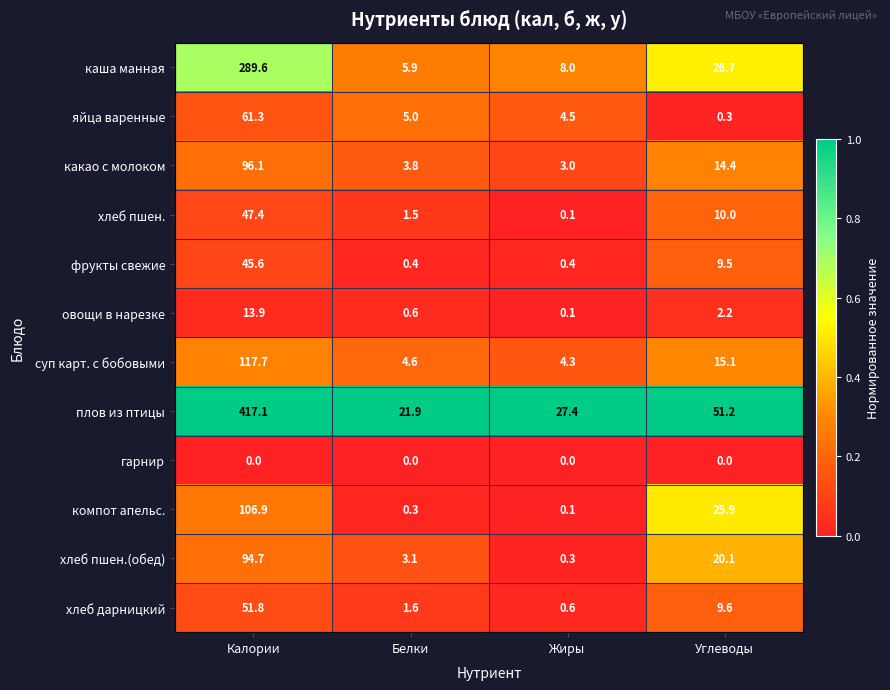

True or false: какао с молоком has a value of 14.4 at Углеводы.

True